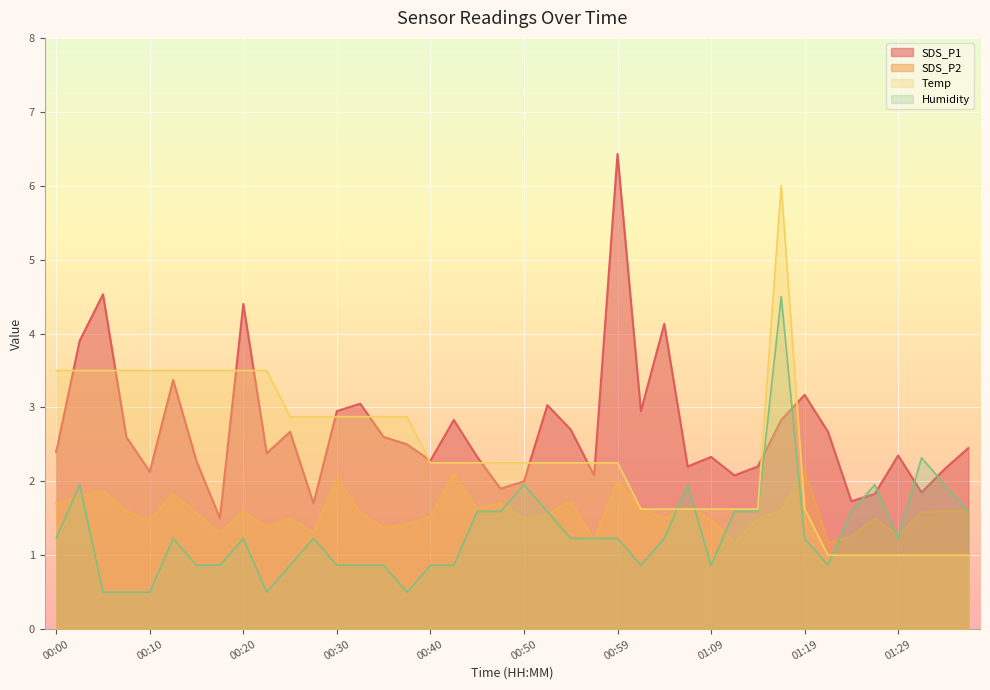

True or false: Humidity has a value of 1.2 at 01:09.

False